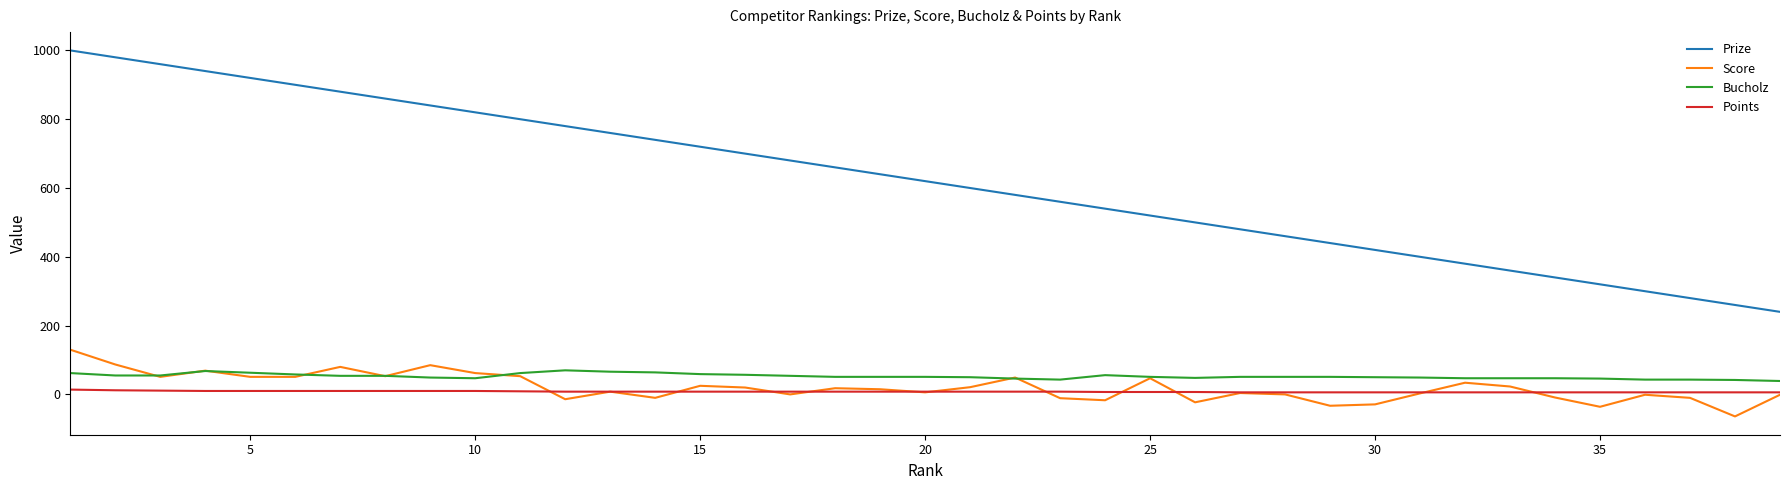

Which series has the largest total across all categories?

Prize